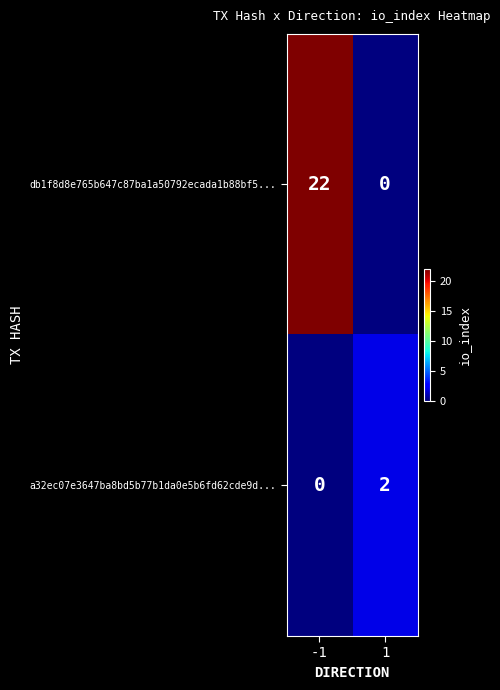

Reading right to left, transcribe all the data shown in this chart.

db1f8d8e765b647c87ba1a50792ecada1b88bf5...: 0	22
a32ec07e3647ba8bd5b77b1da0e5b6fd62cde9d...: 2	0